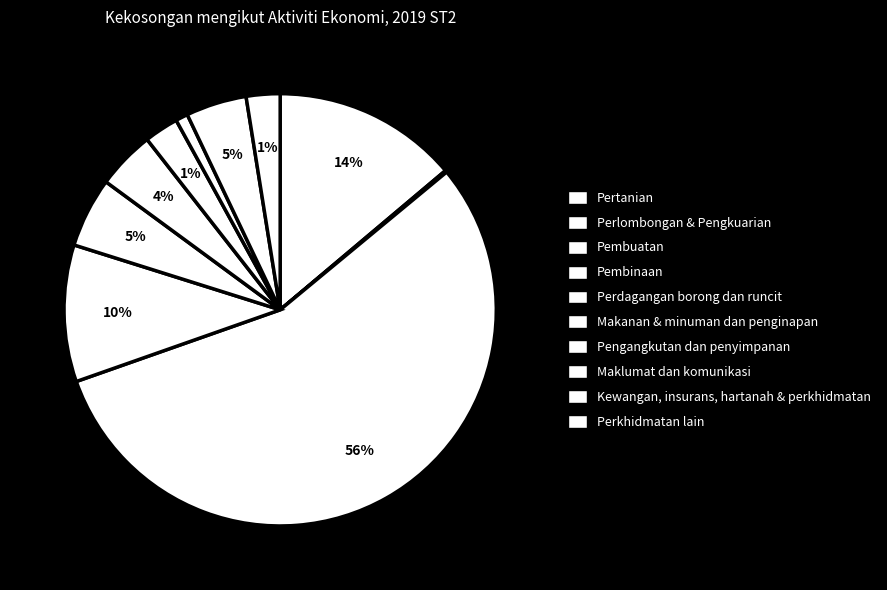

The Perkhidmatan lain slice represents 3% of the pie. True or false?

True